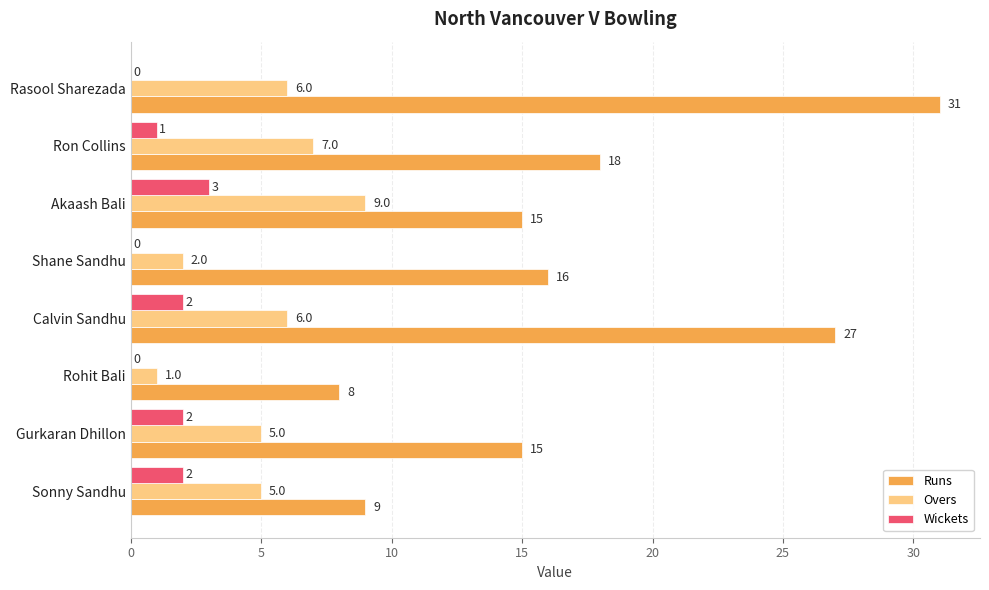

Where is Wickets nearest to the value 1?

Ron Collins